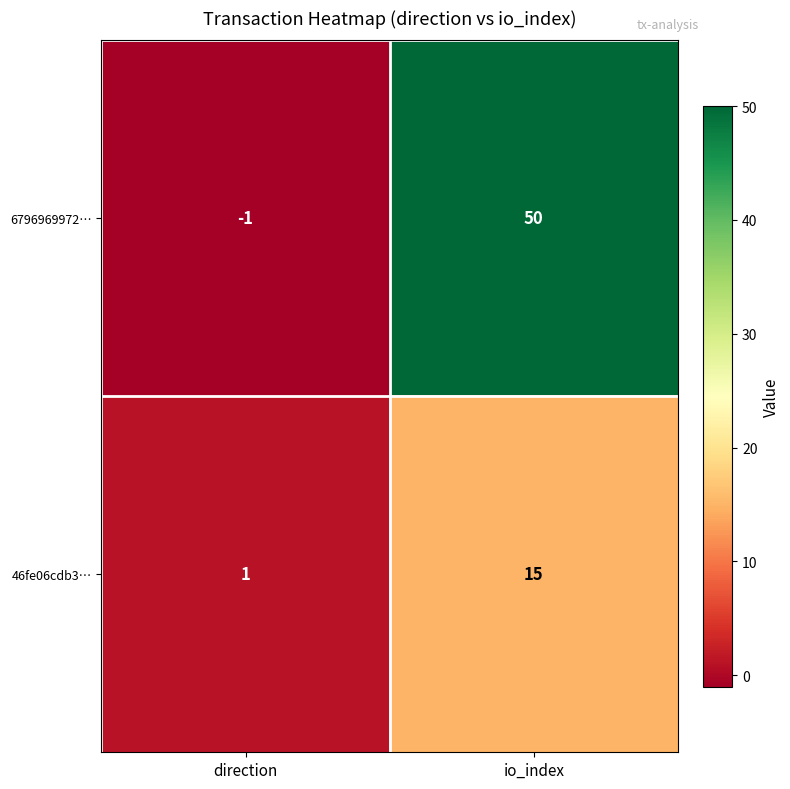

True or false: 46fe06cdb3… has a value of 15 at io_index.

True